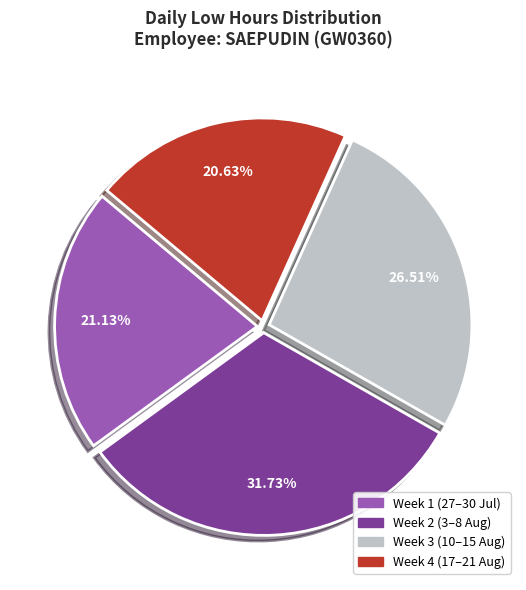

How many slices are in this pie chart?

4